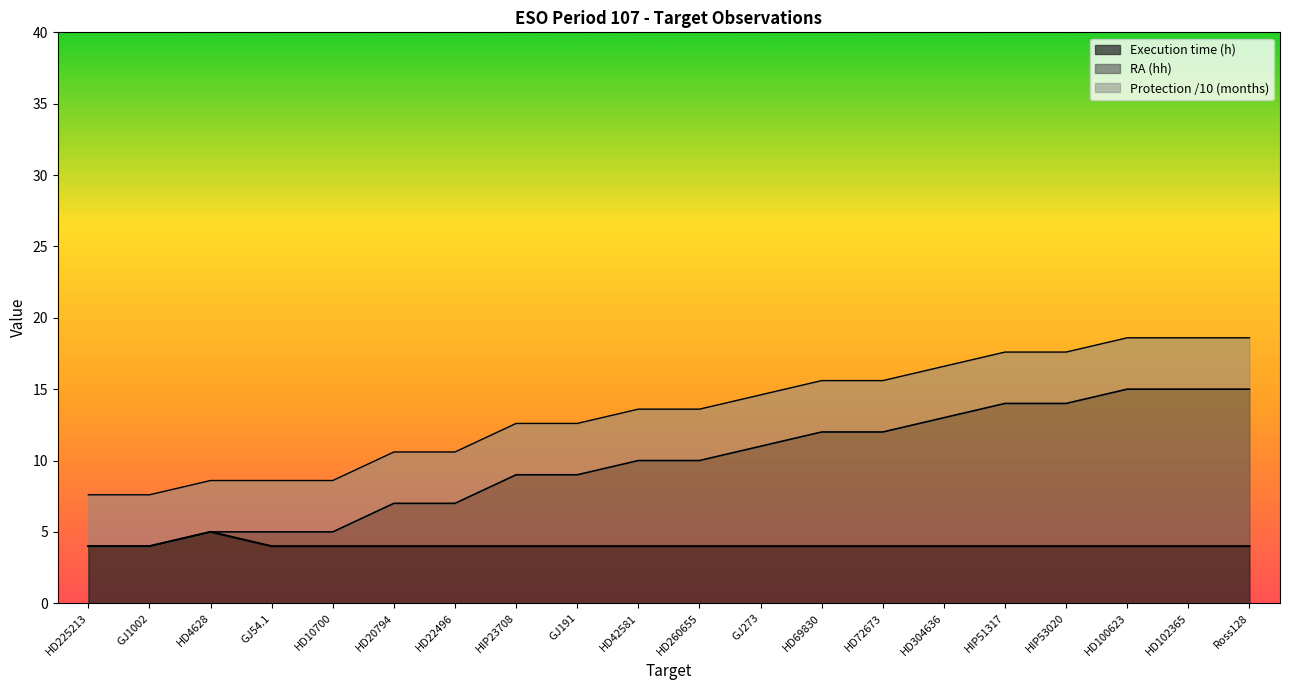

True or false: RA_hh and Execution time (h) intersect in this chart.

False